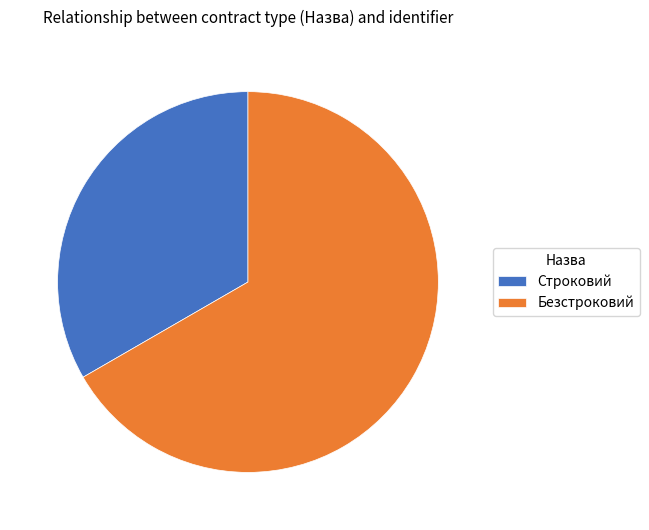

Which slice is the largest?

Безстроковий